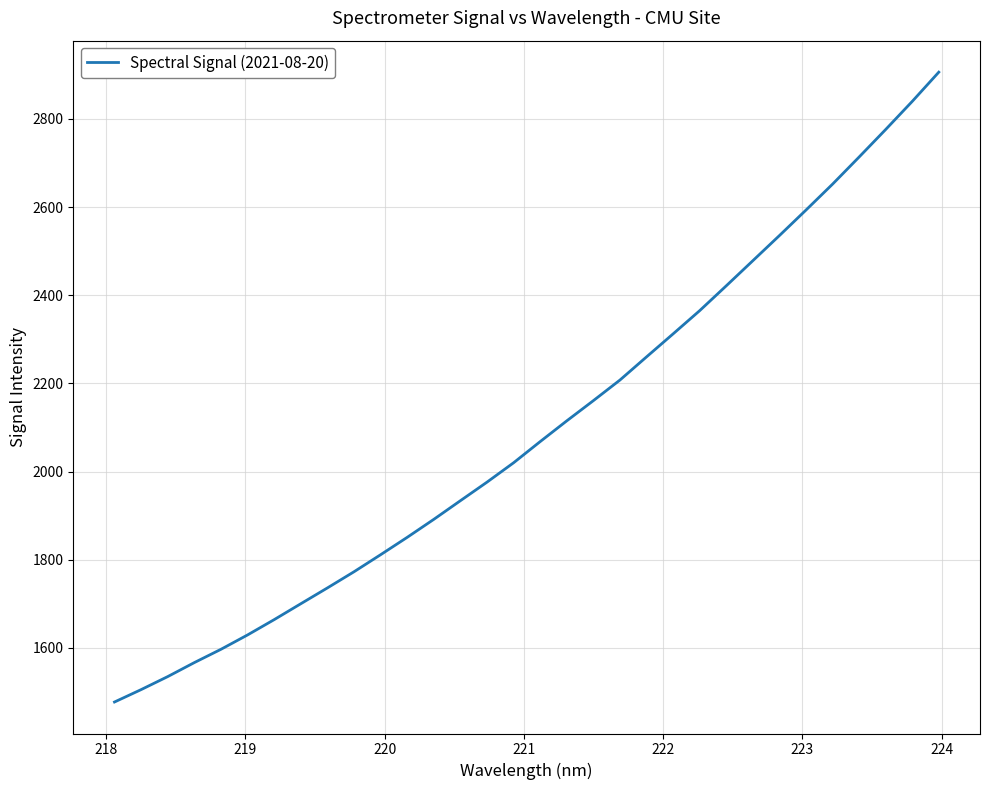

What is the average value?

2096.0